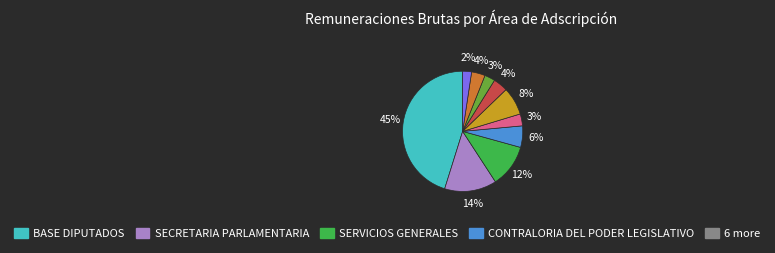

To the nearest percent, what is the average slice percentage?

10%